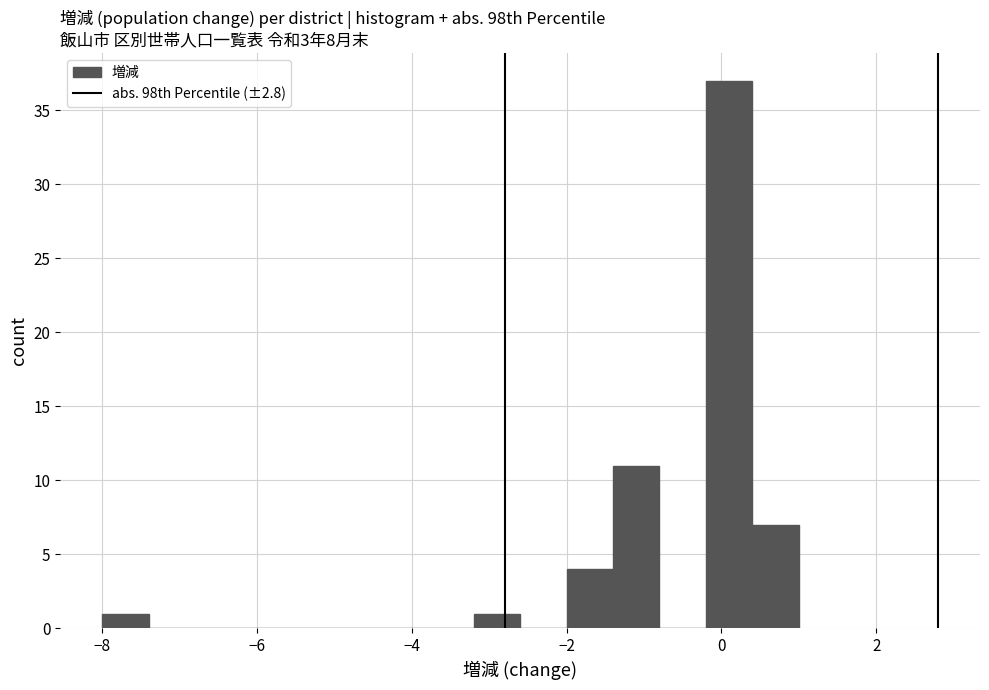

Read against the x-axis, roughly where is the centre of the tallest bar?

0.2